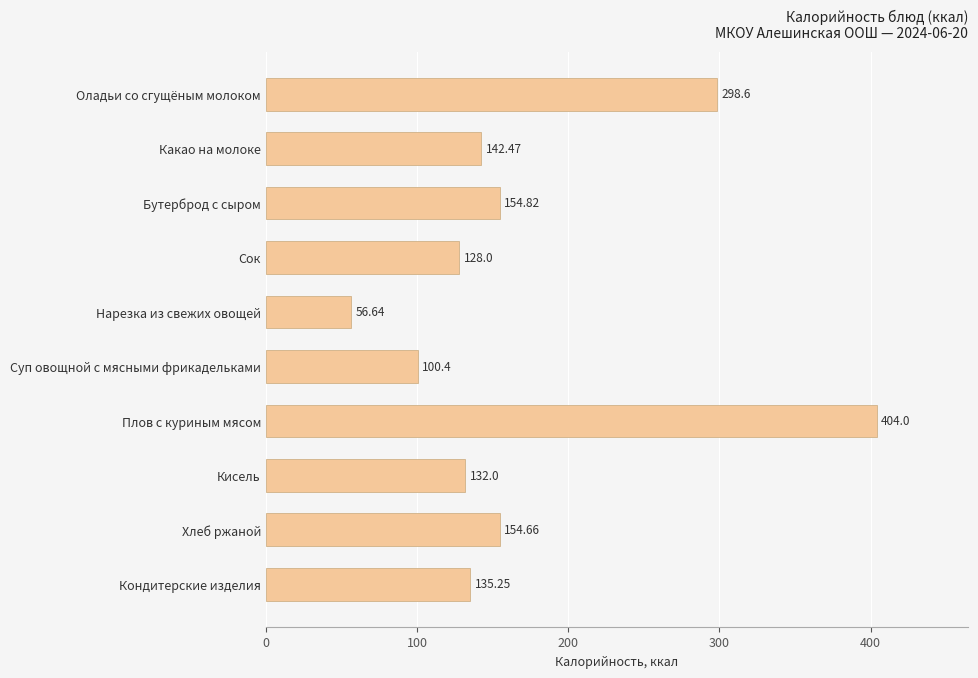

How many values exceed 142?

5